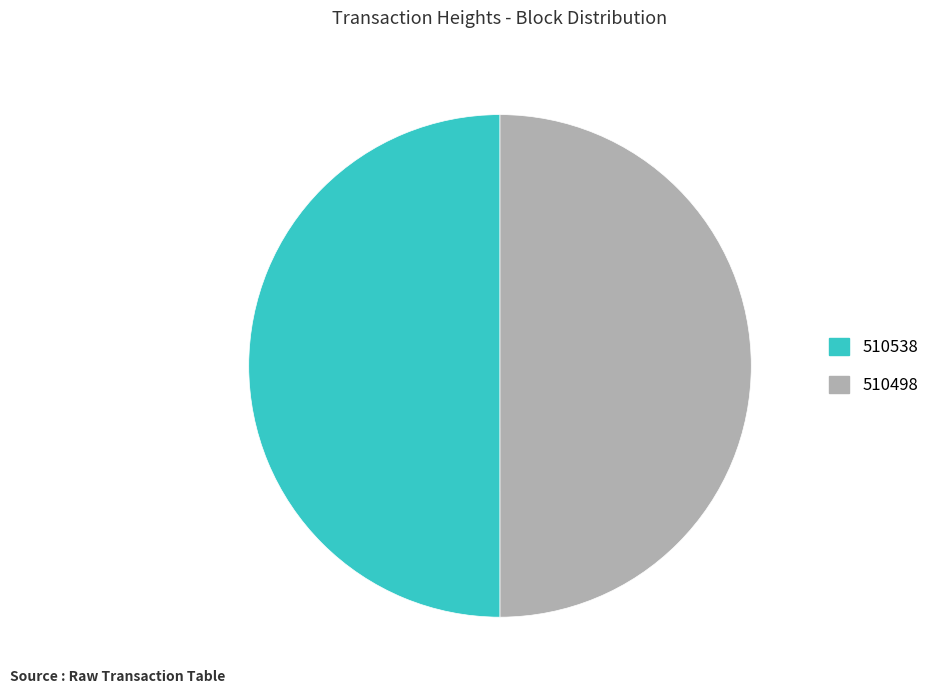

What is the ratio of the value at 510498 to the value at 510538?

1.0